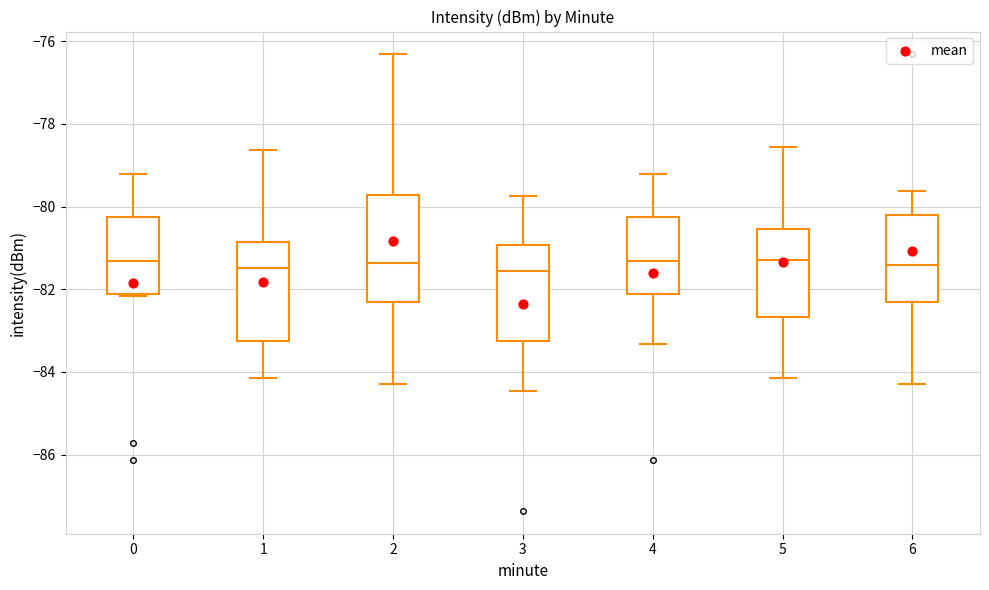

Where is the lower edge of the box at x = 1 on the y-axis? The values are not printed on the chart, so give them approximately, as read against the axis.

-83.2